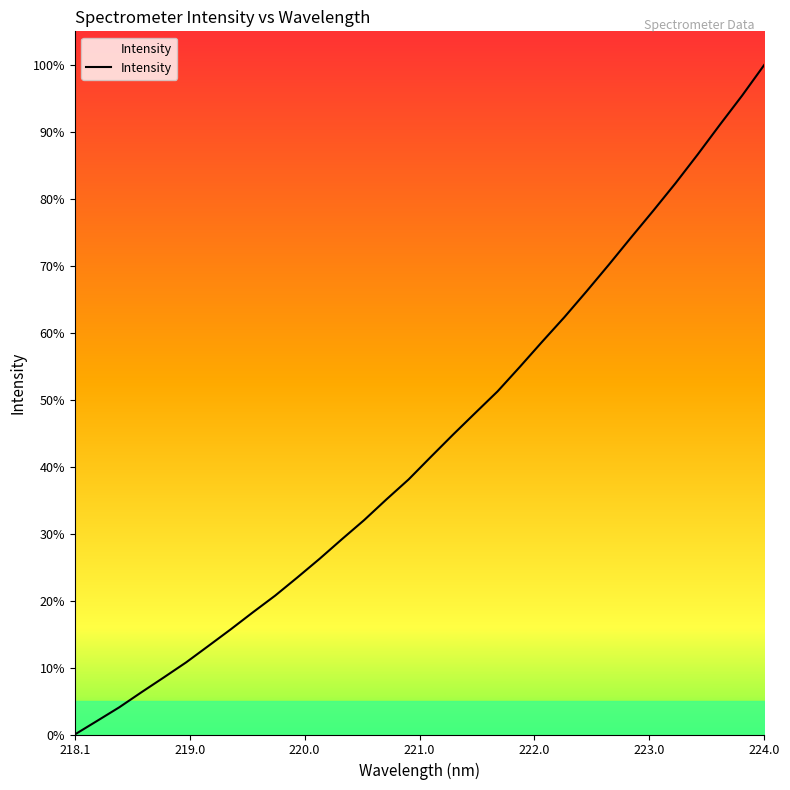

How many values are below 41?

16